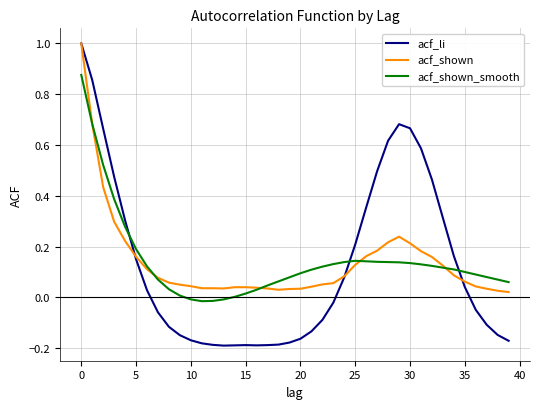

Which series has the largest range (max minus min)?

acf_li